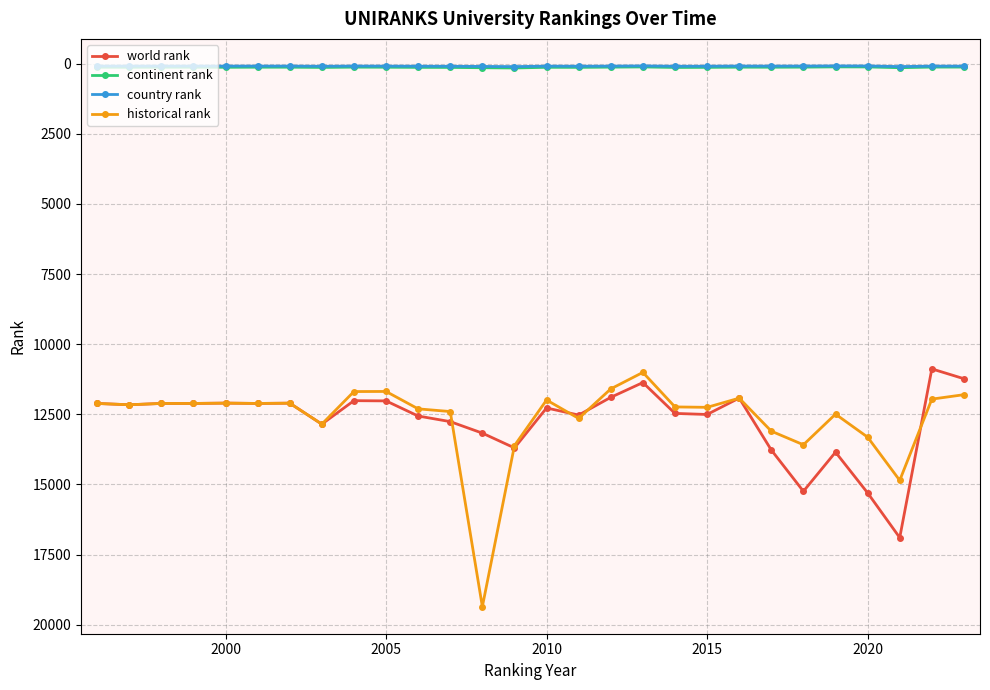

True or false: country rank and world rank cross at least once.

False